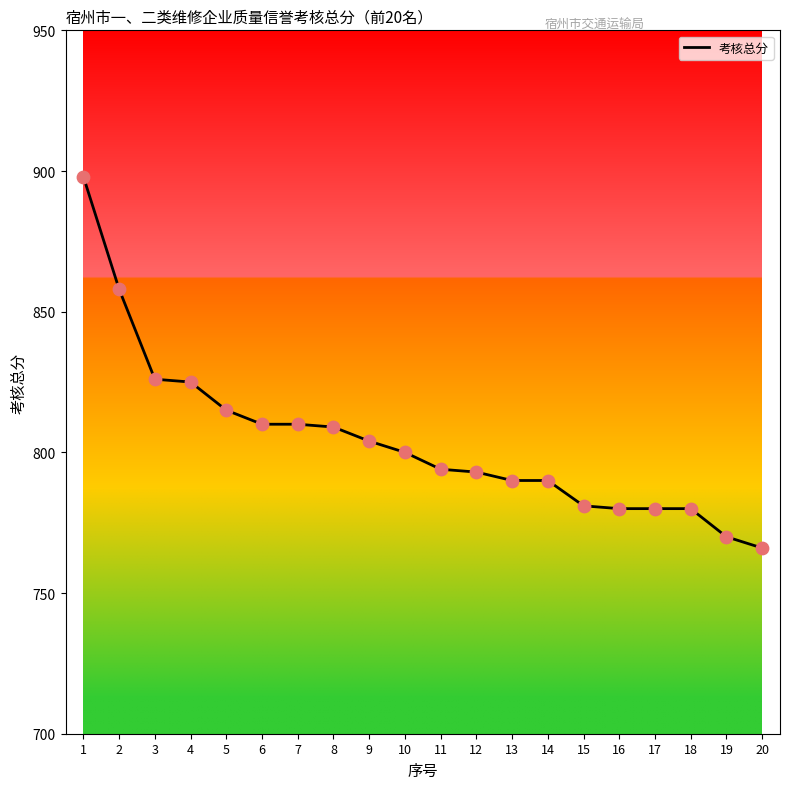

Approximately how many times larger is the value at 12 compared to 18?

1.0